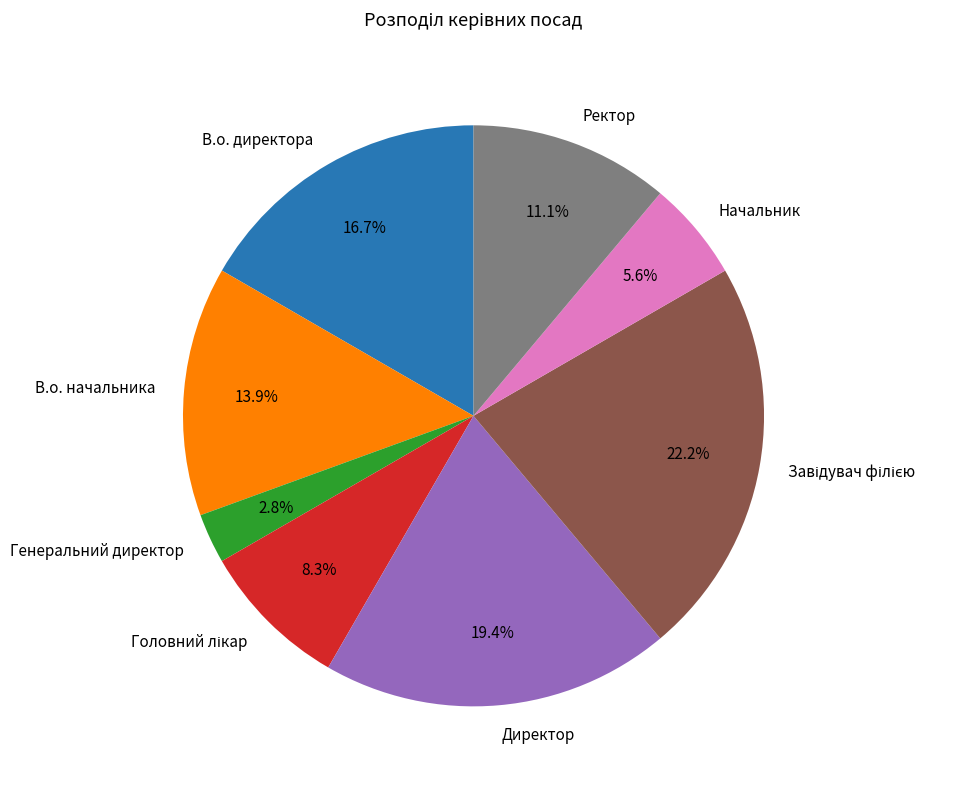

To the nearest percent, what is the difference between the largest and smallest slice percentages?

19%